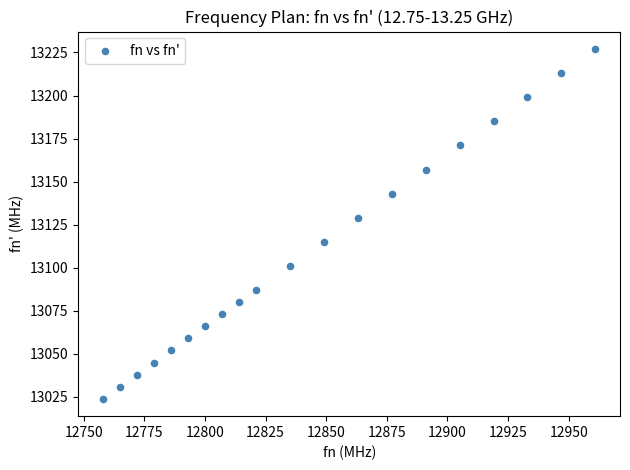

What is the range of X values (max minus min)?

203